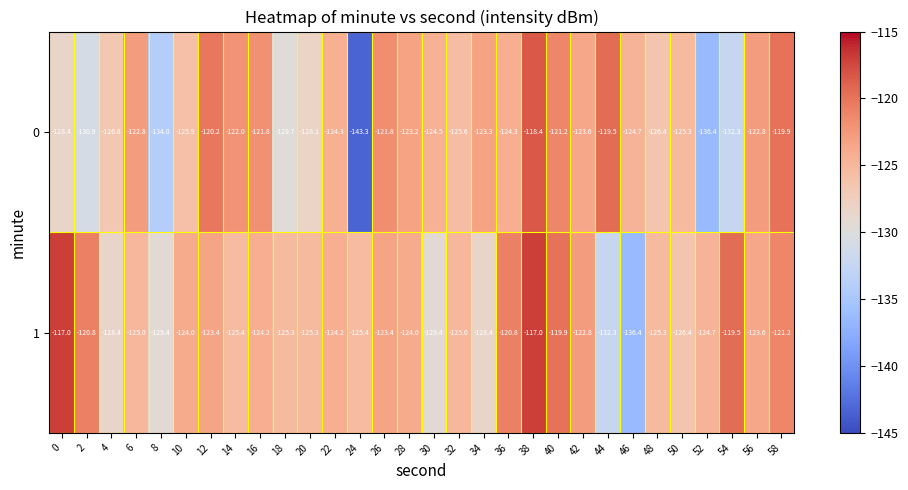

What is the maximum value shown in the chart?

-117.0